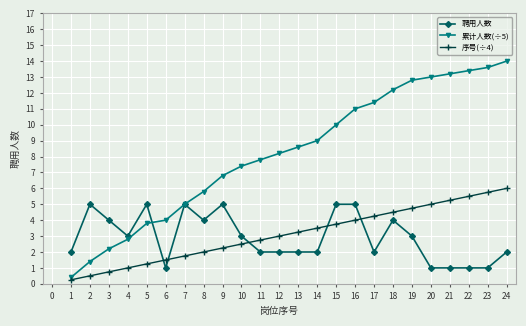

True or false: 聘用人数 has more than 1 interior local peaks.

True